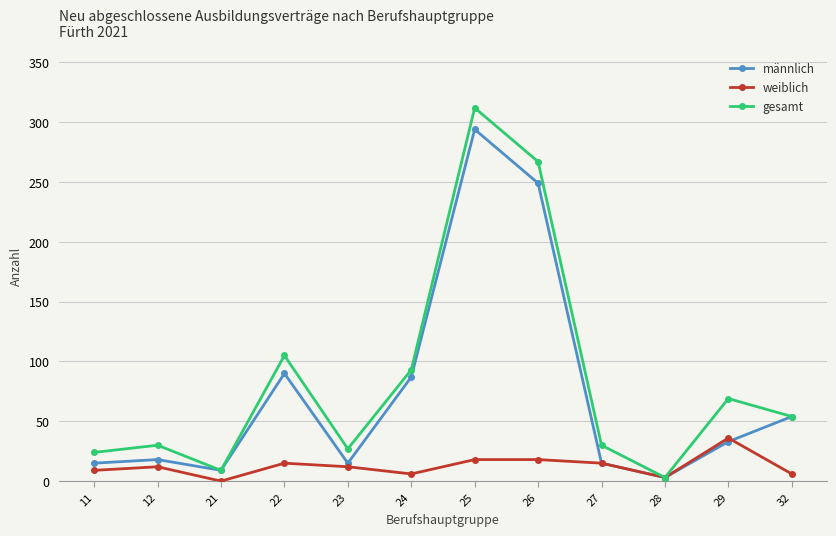

Reading left to right, transcribe all the data shown in this chart.

männlich: 15	18	9	90	15	87	294	249	15	3	33	54
weiblich: 9	12	0	15	12	6	18	18	15	3	36	6
gesamt: 24	30	9	105	27	93	312	267	30	3	69	54